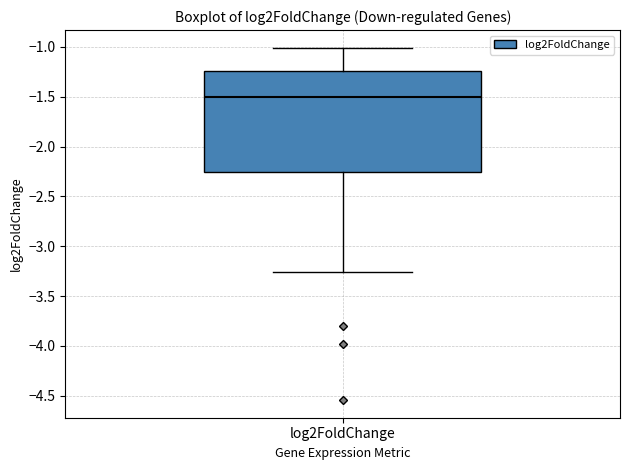

Read this box plot against the y-axis: the position of the median line, the range covered by the box, and the ends of both whiskers. The values are not printed on the chart, so give them approximately, as read against the axis.

median -1.50, box -2.25 to -1.25, whiskers -3.25 to -1.00